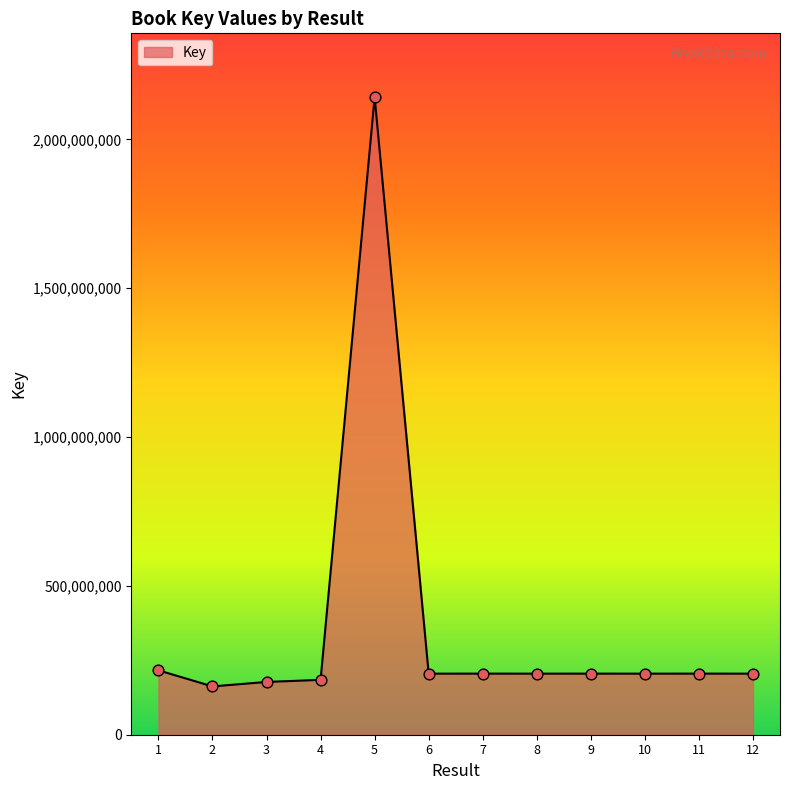

Which has a higher value, 4 or 10?

10